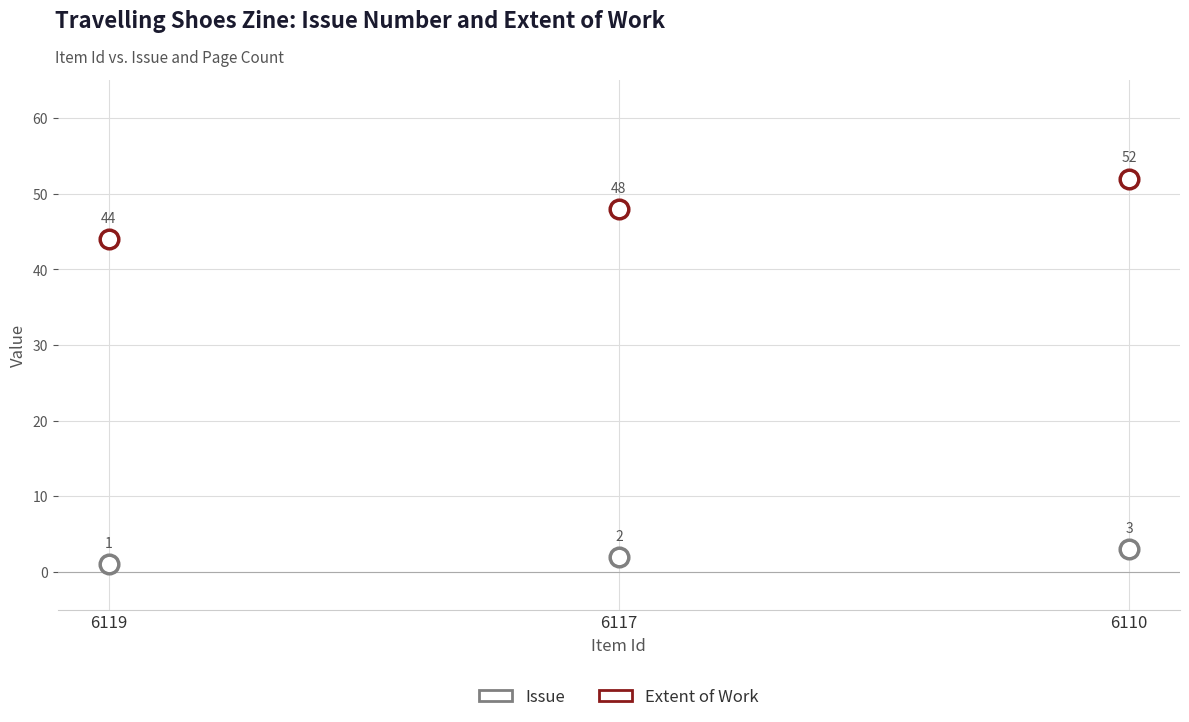

How many data points are displayed?

6